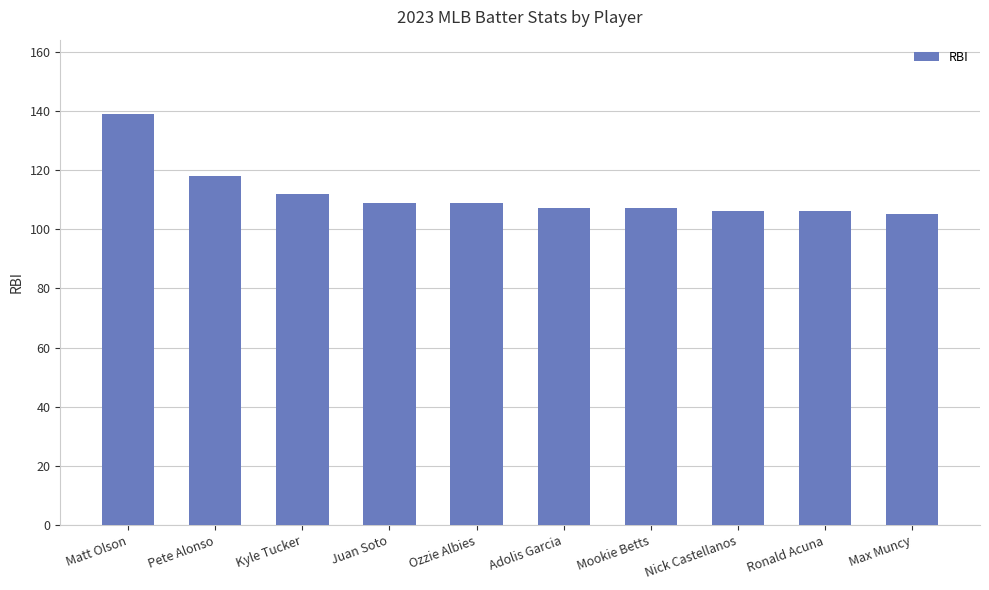

What is the average value?

112